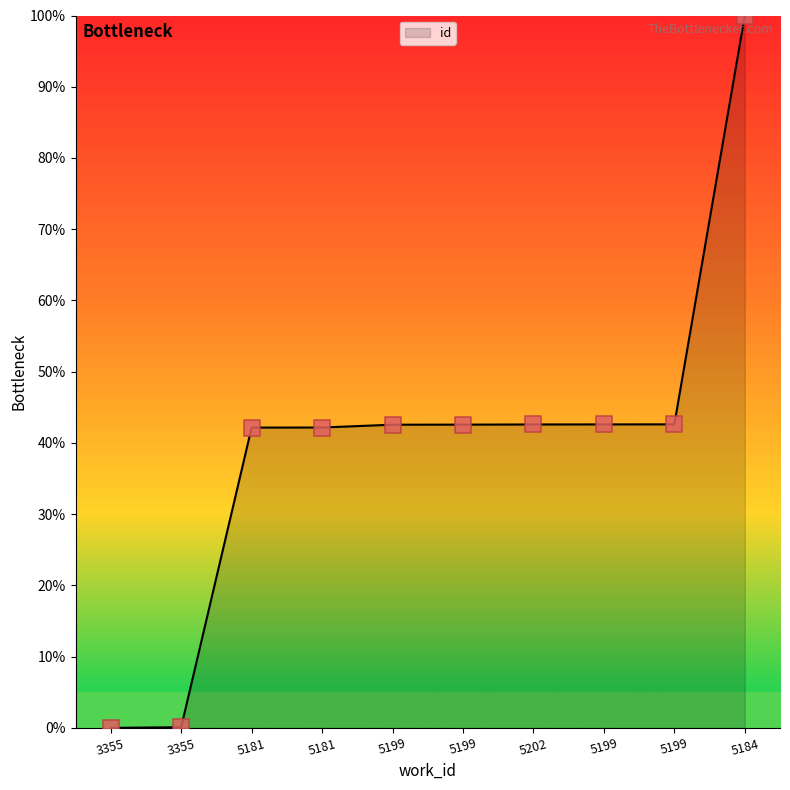

Does the chart have visible grid lines?

No